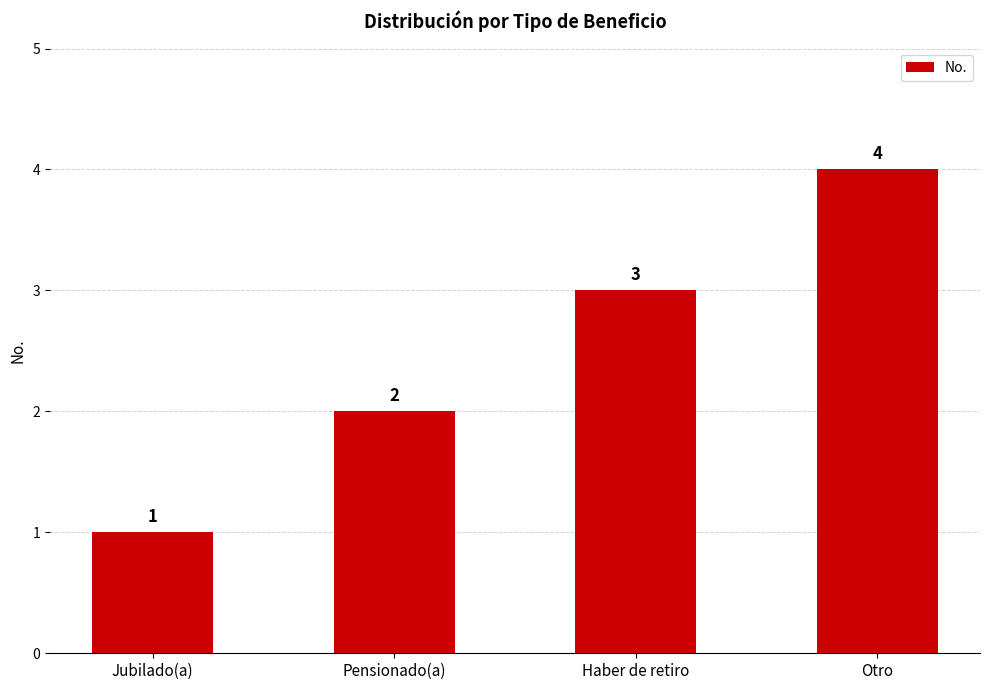

List the labels in order of value, largest first.

Otro, Haber de retiro, Pensionado(a), Jubilado(a)